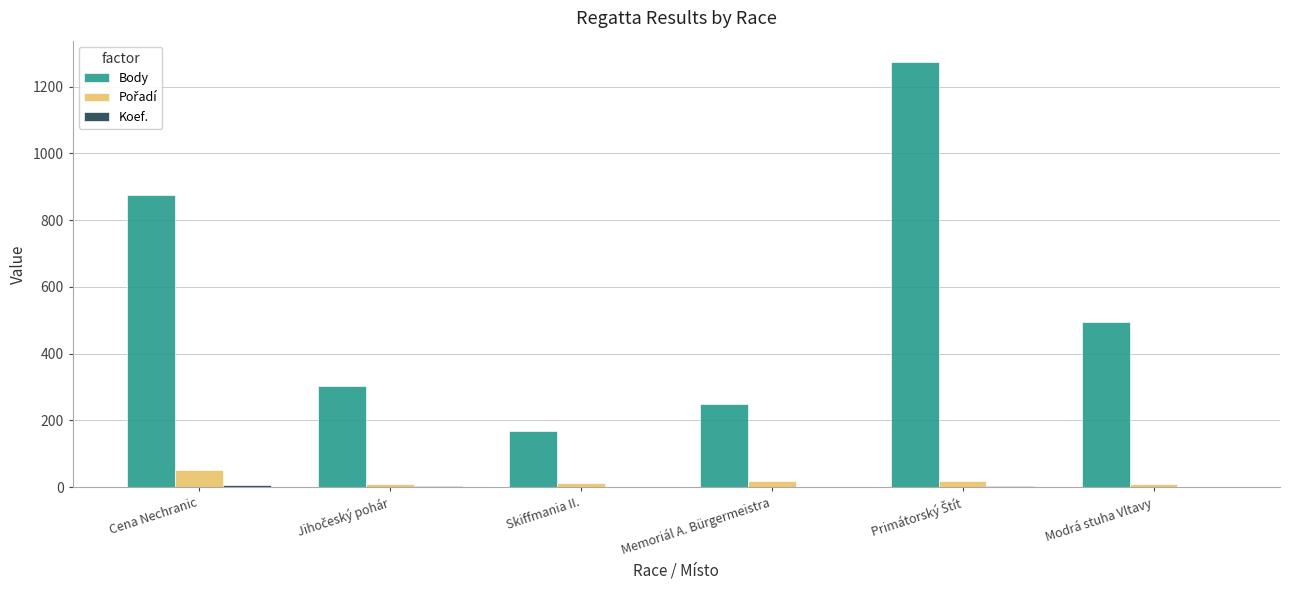

What is the greatest value displayed?

1274